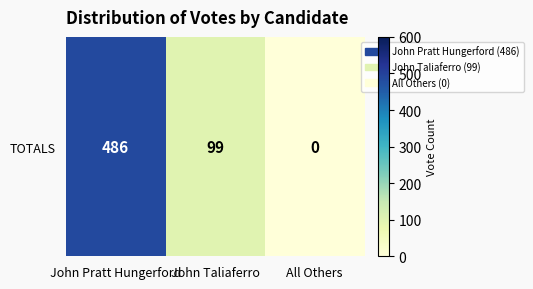

What is the difference between the values at John Pratt Hungerford and All Others?

486